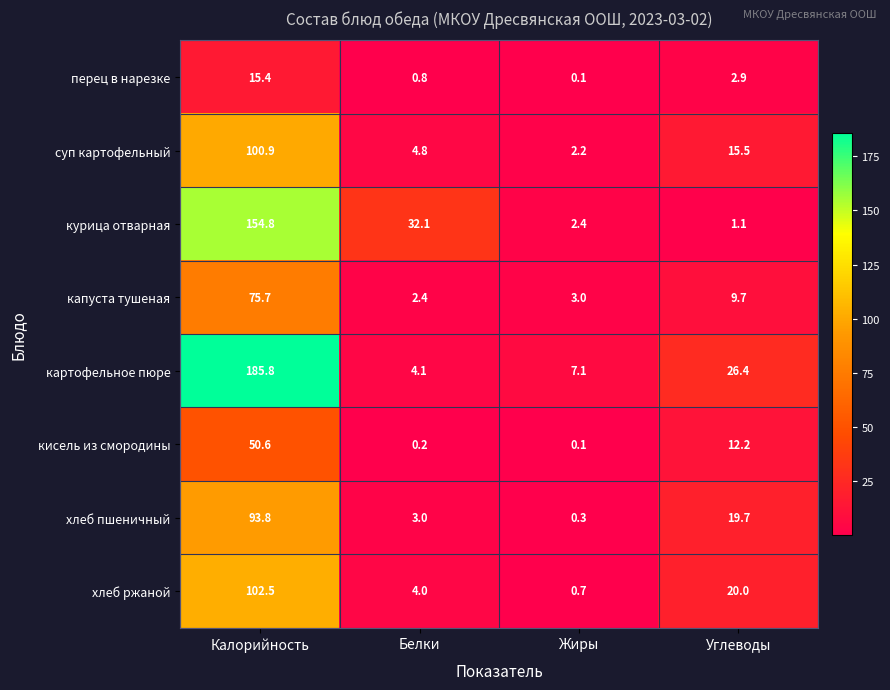

Count the number of categories in the chart.

4